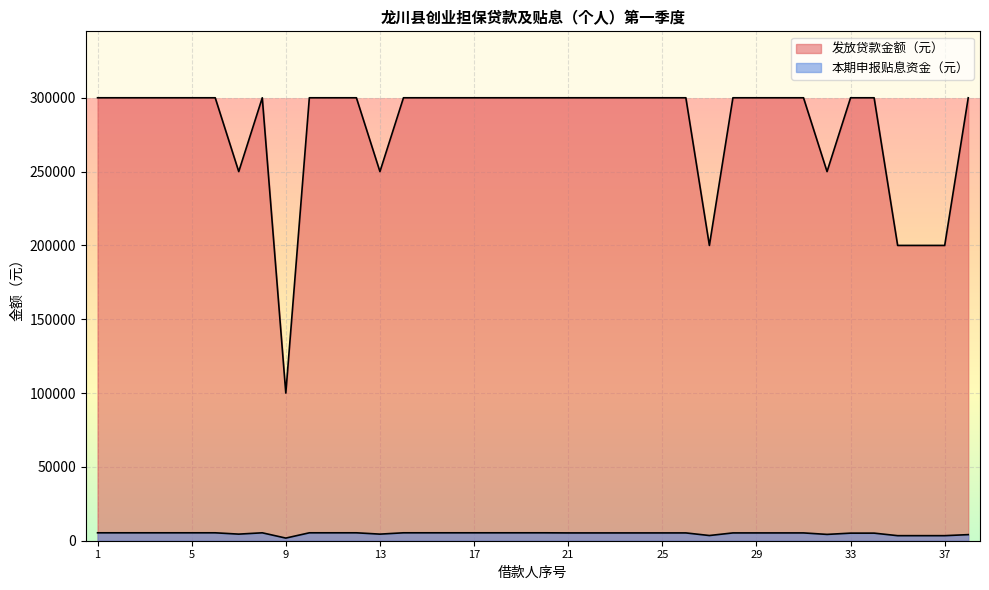

What is the sum of all 本期申报贴息资金（元） values?

187243.6